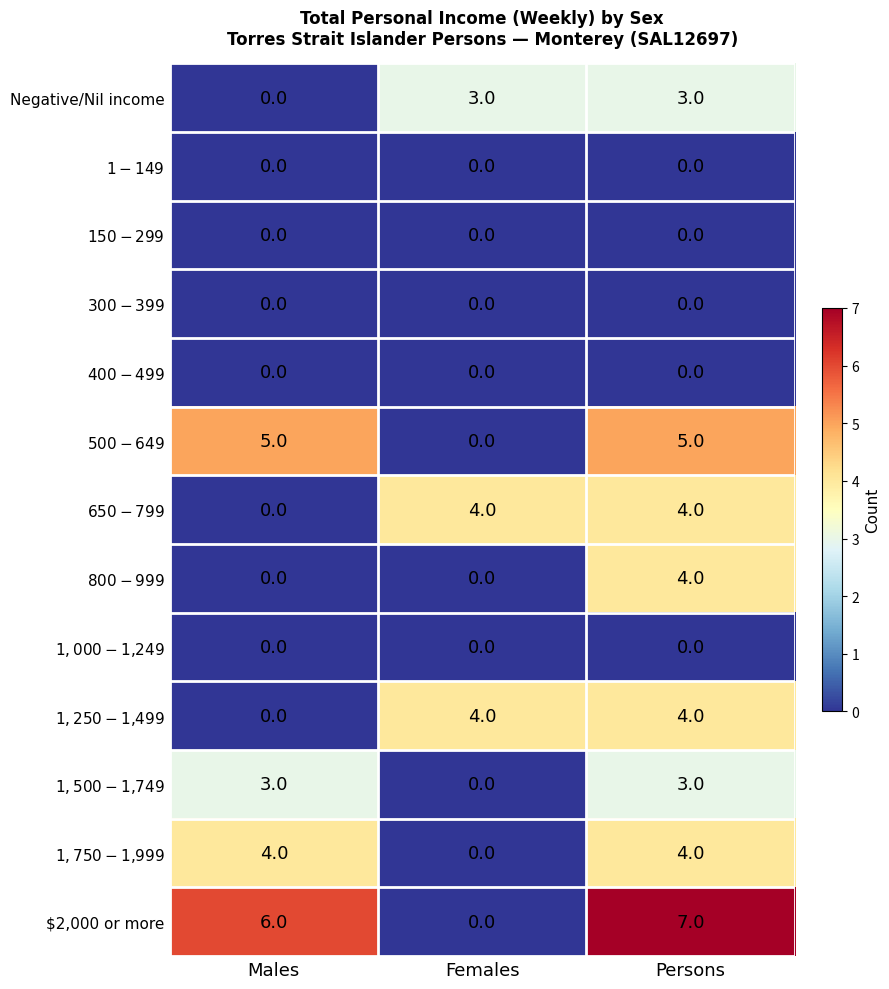

What is the total value across all series at Persons?

34